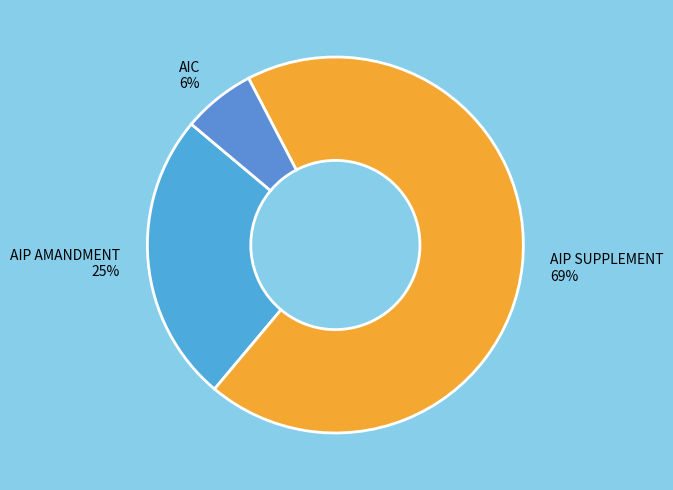

How many slices are in this pie chart?

3